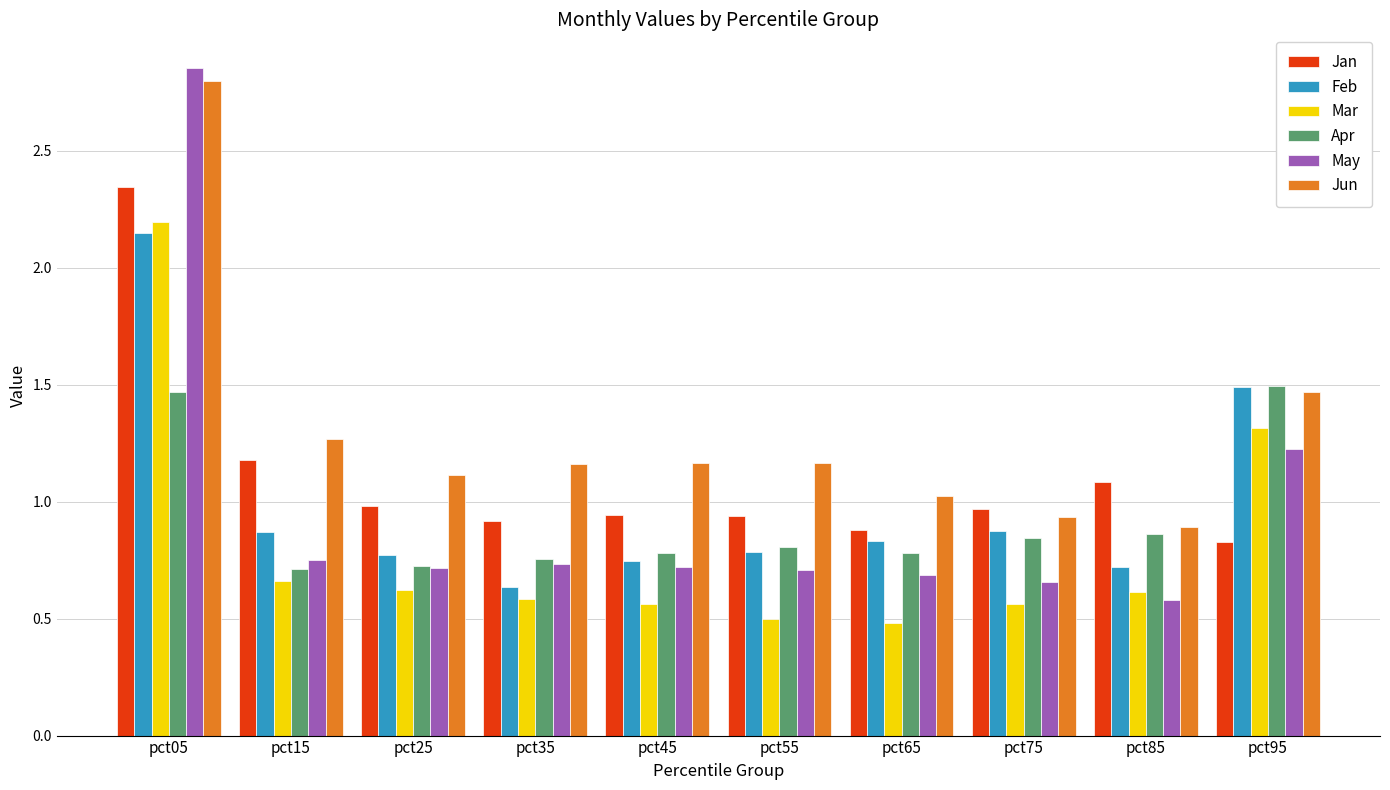

Which series has the largest range (max minus min)?

May